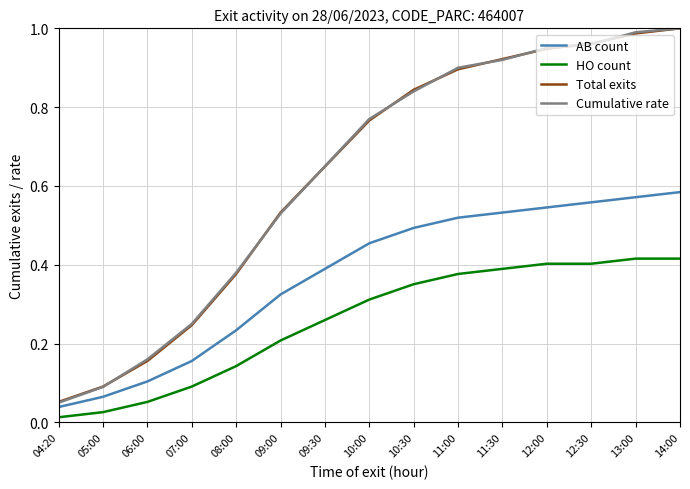

Which series has the largest range (max minus min)?

Cumulative rate